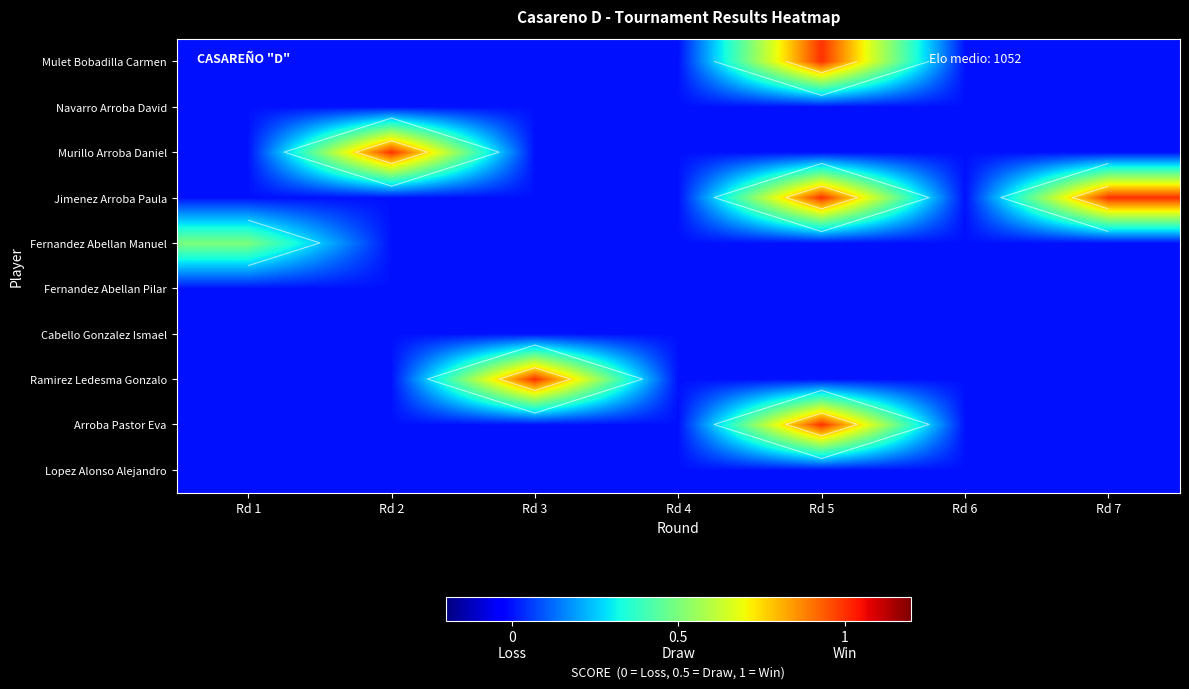

The Arroba Pastor Eva series shows 0.0 at Rd 2. True or false?

True